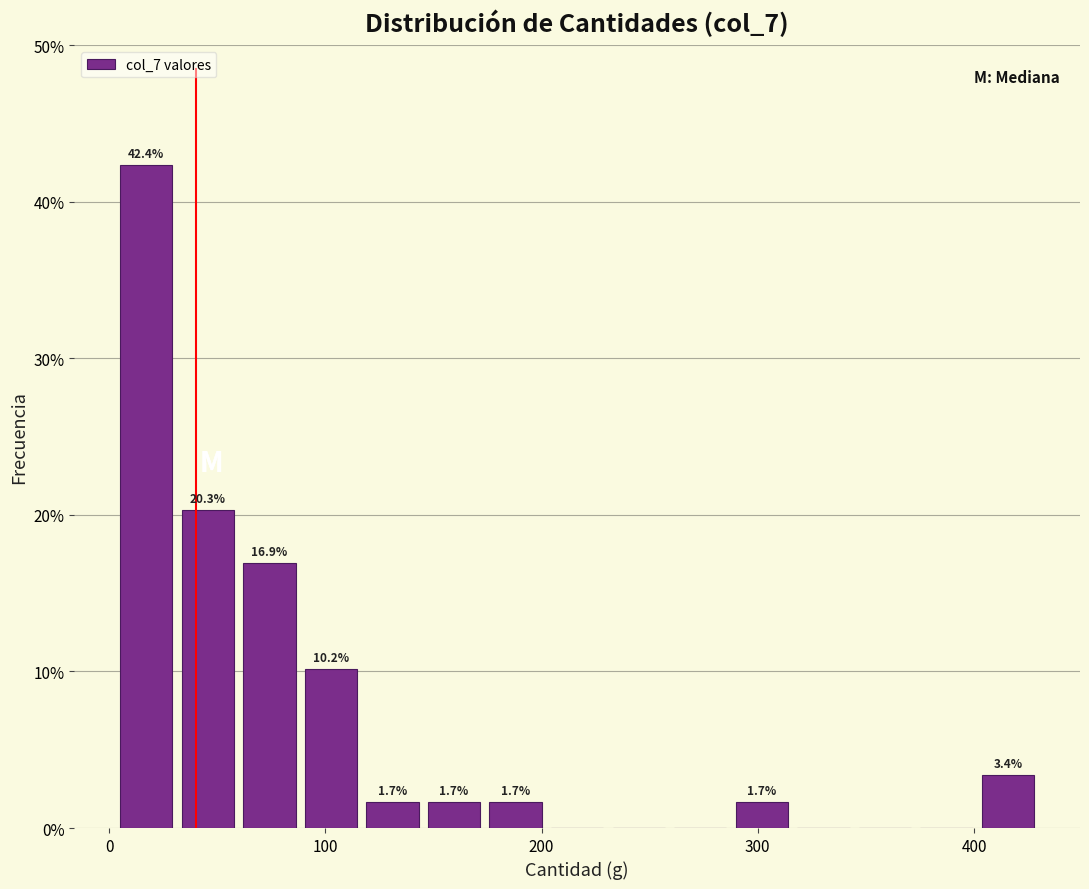

Read against the x-axis, roughly where is the centre of the tallest bar?

20